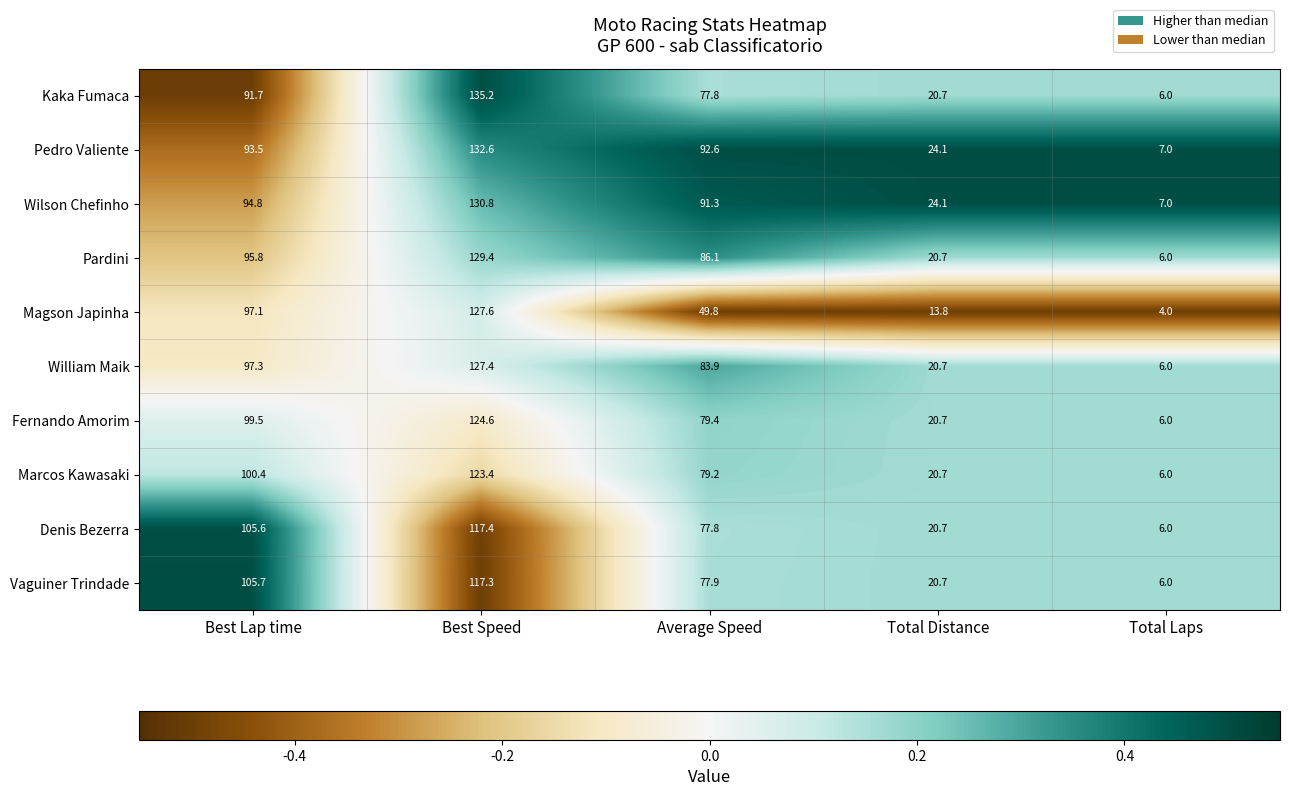

What is the difference between the Marcos Kawasaki values at Best Speed and Total Laps?

117.4